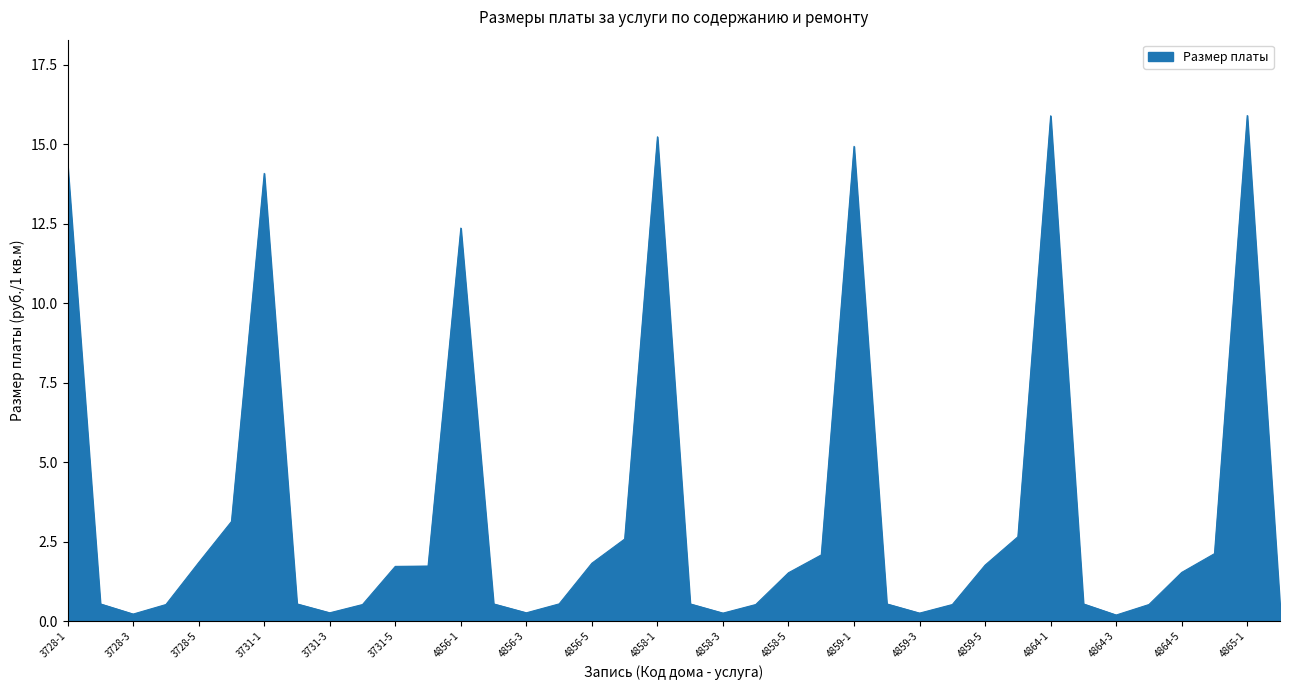

What is the difference between the maximum and minimum values?

15.7